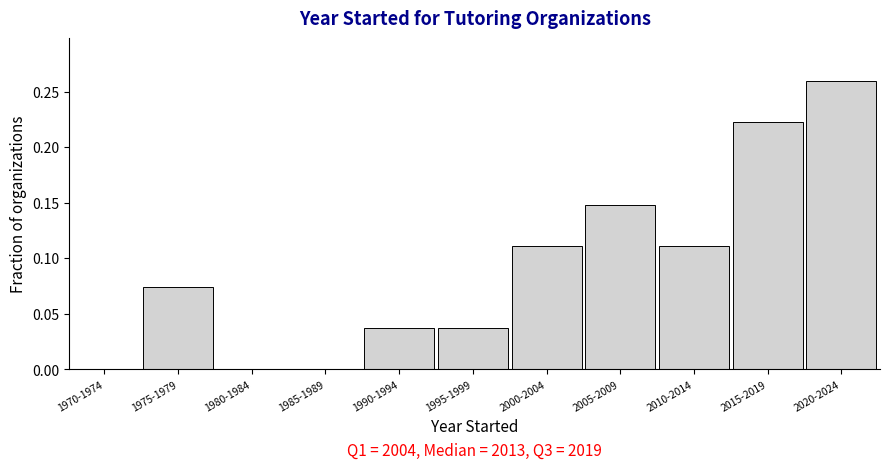

Which has a higher value, 1975-1979 or 1980-1984?

1975-1979